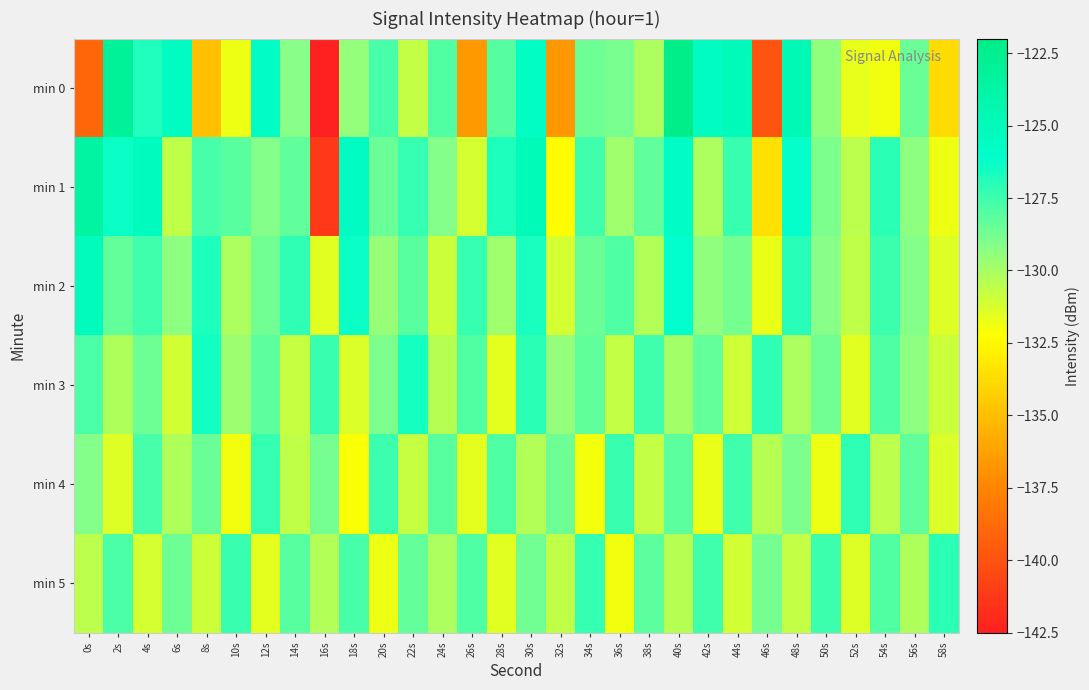

At which category is the sum across all series the highest?

40s